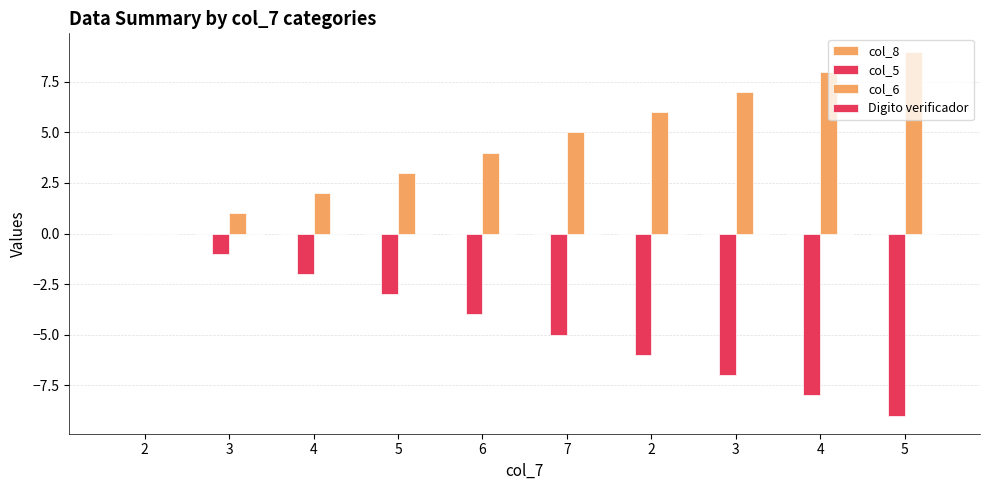

Where is col_6 nearest to the value 4?

6